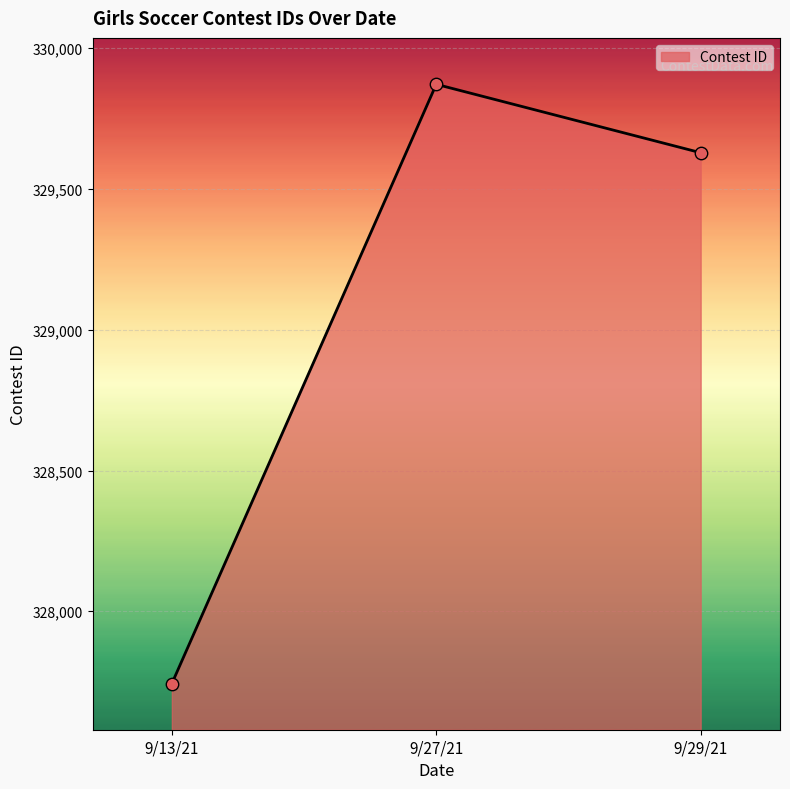

Approximately how many times larger is the value at 9/29/21 compared to 9/27/21?

1.0